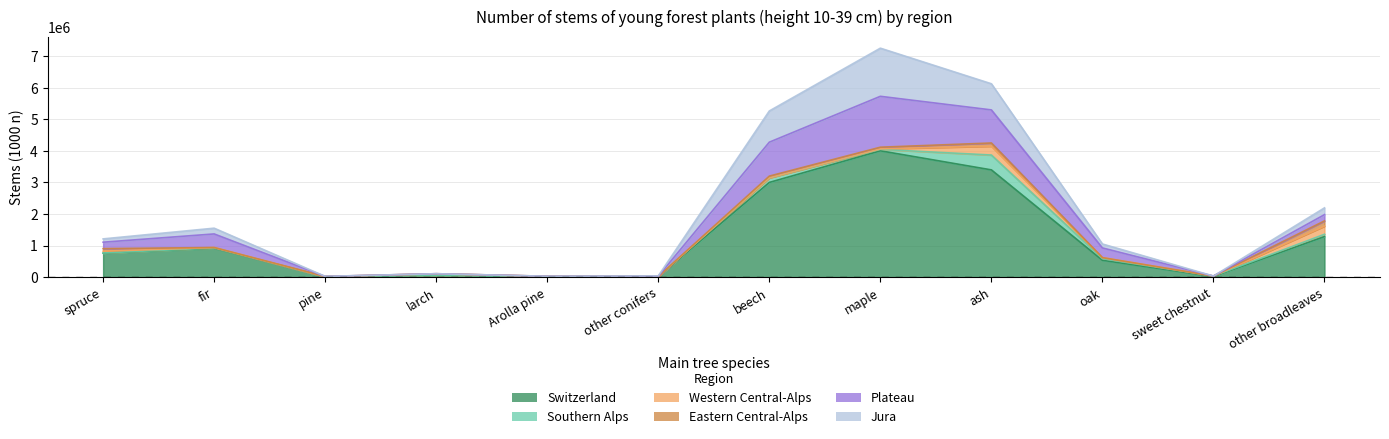

Count the number of data series in this chart.

6